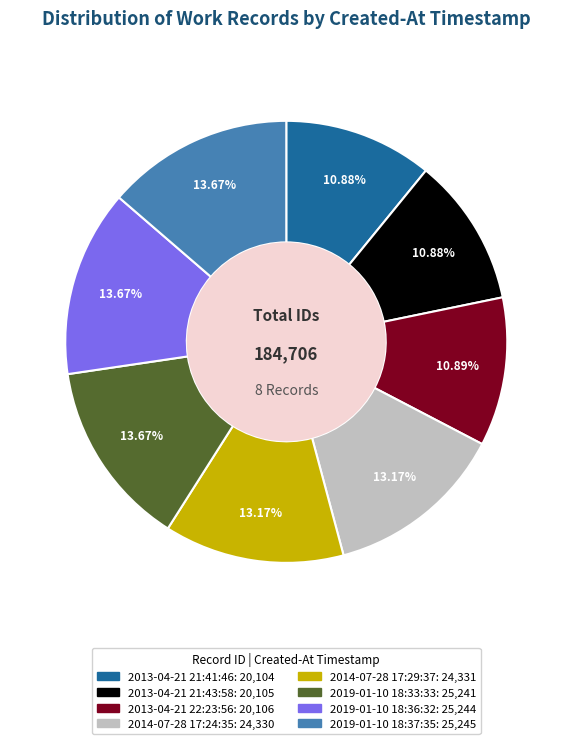

Is 2019-01-10 18:37:35 the majority of the pie?

No